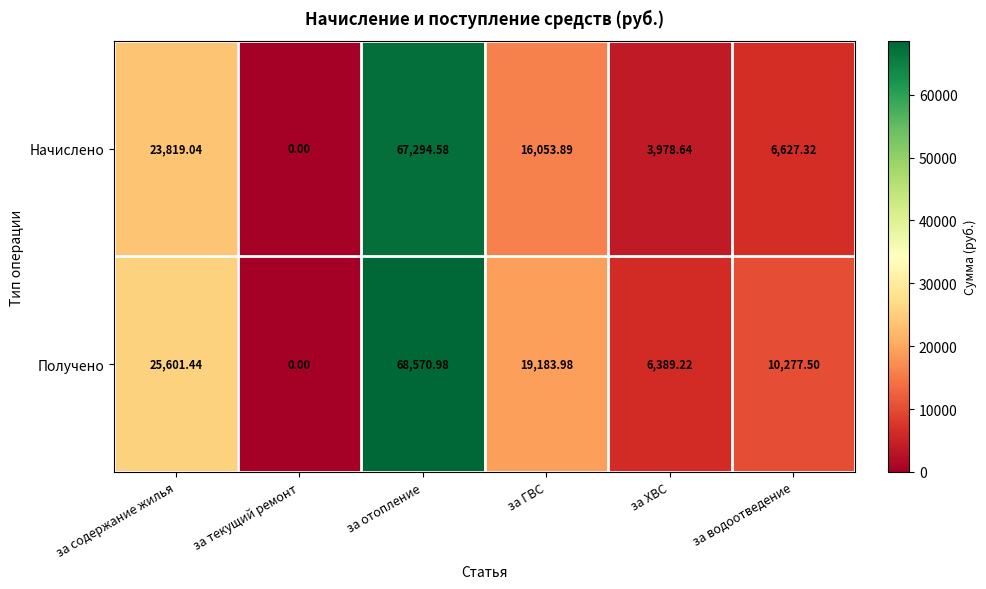

How many data points does each series have?

6